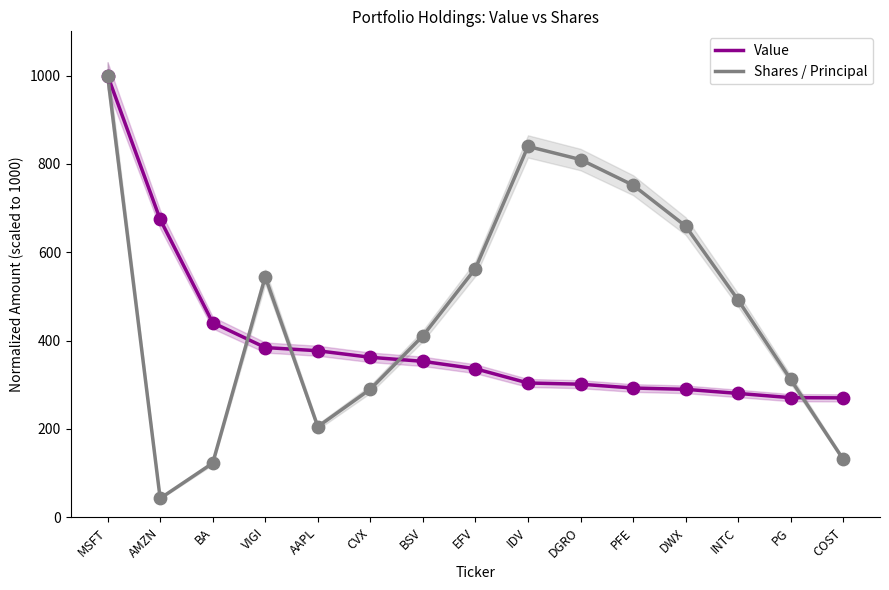

At how many categories does at least one series exceed 916?

1